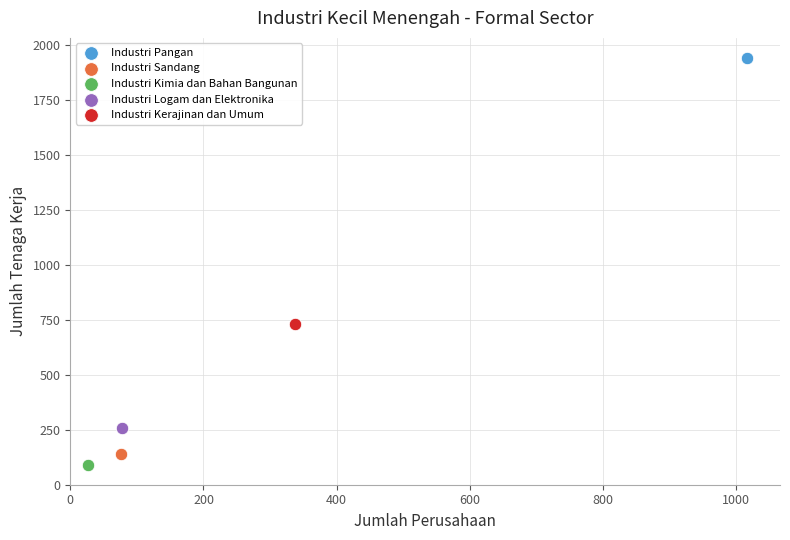

What are all the series names shown in the legend?

Industri Pangan, Industri Sandang, Industri Kimia dan Bahan Bangunan, Industri Logam dan Elektronika, Industri Kerajinan dan Umum